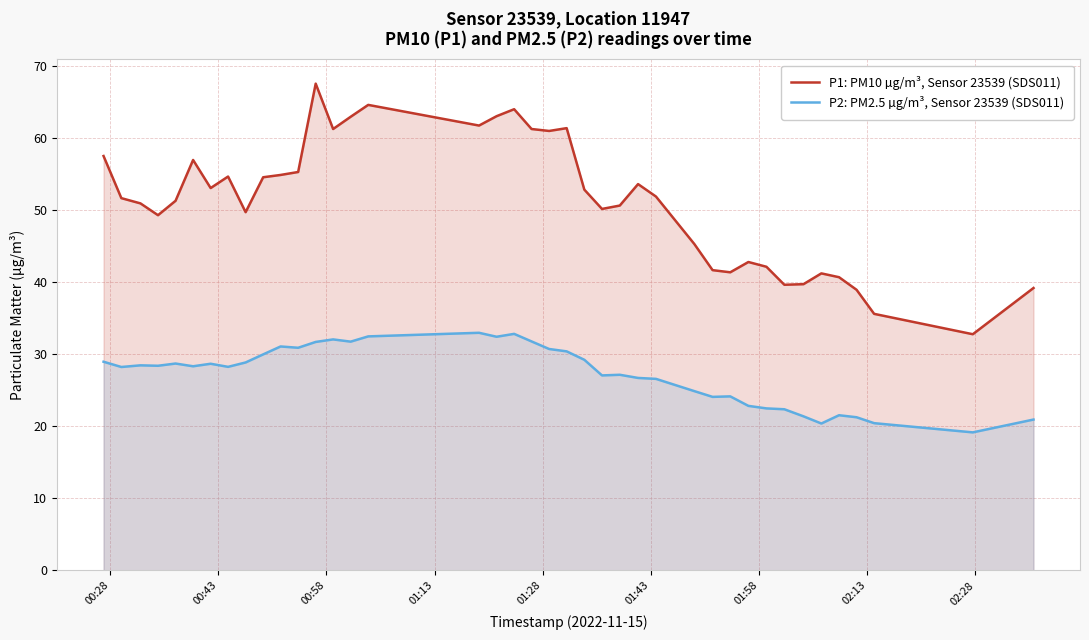

Rank the series by their maximum value, from highest to lowest.

P1: PM10 µg/m³, Sensor 23539 (SDS011), P2: PM2.5 µg/m³, Sensor 23539 (SDS011)